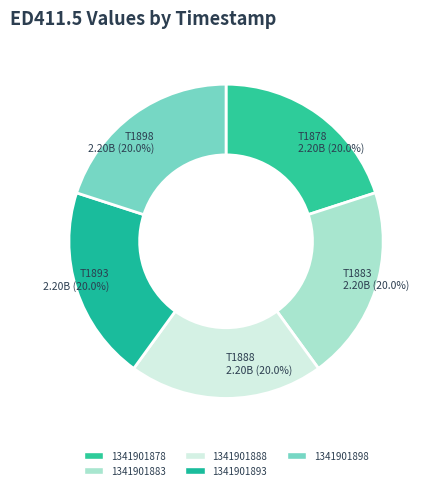

Which category has the smallest portion of the pie?

1341901893